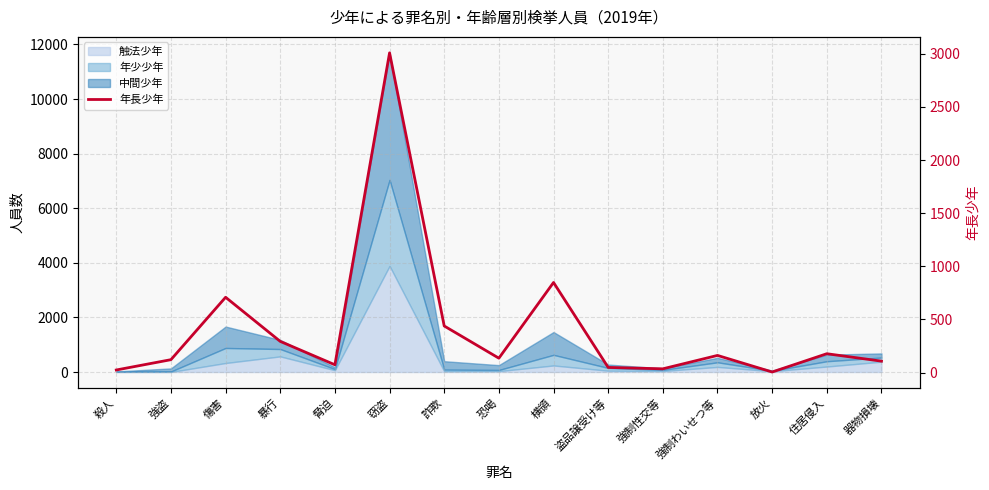

How many data points are less than 136?

7